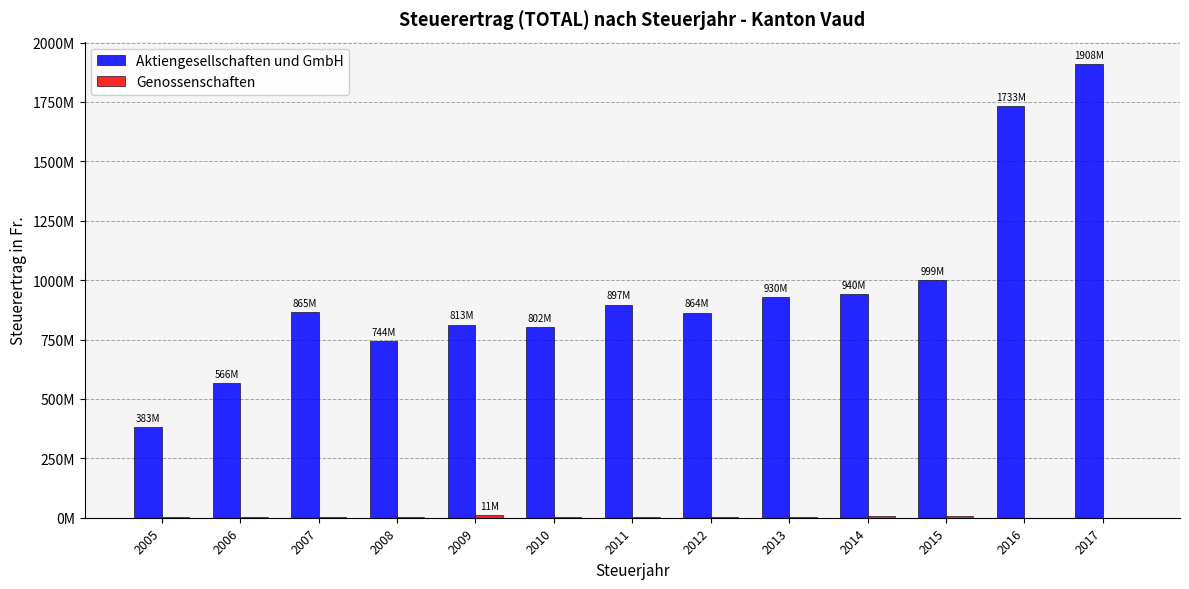

Between 2010 and 2013, which is larger?

2013